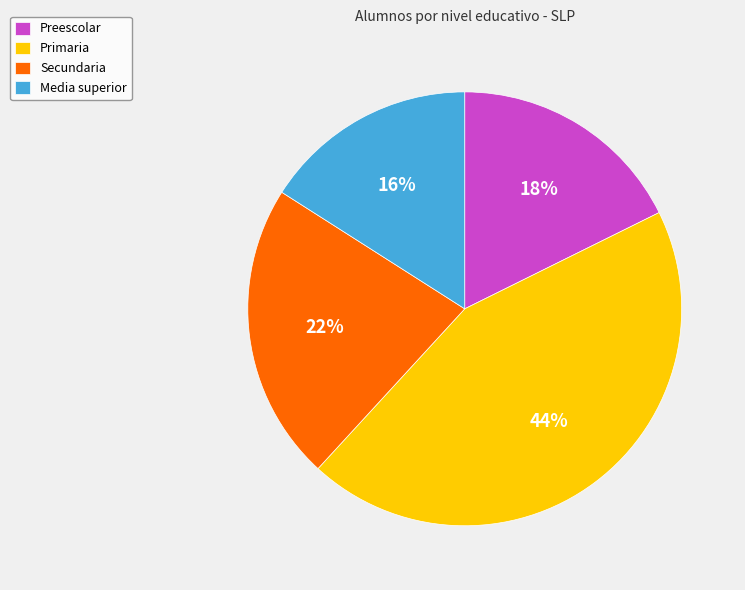

How many segments does this pie chart have?

4